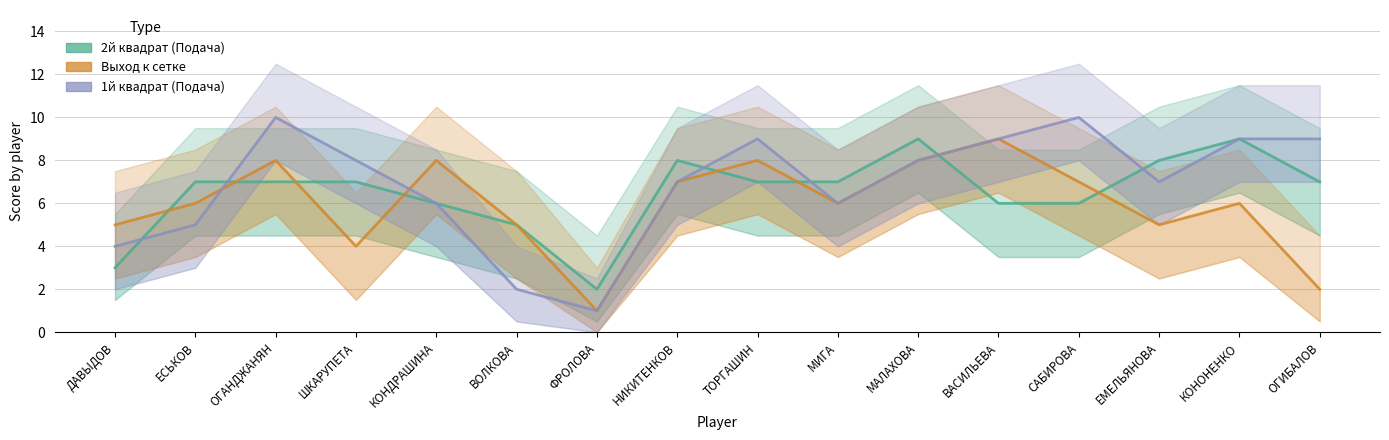

Between ТОРГАШИН and ВАСИЛЬЕВА, which series saw the biggest shift?

2й квадрат (Подача)